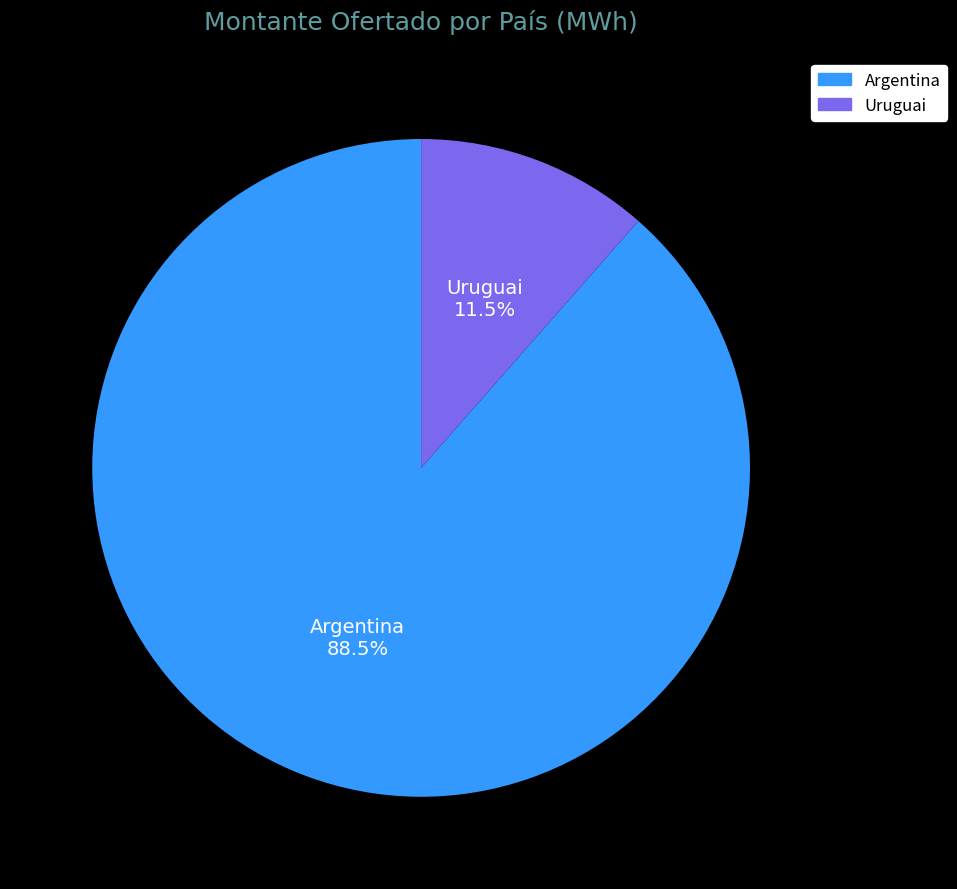

Which category accounts for the majority?

Argentina